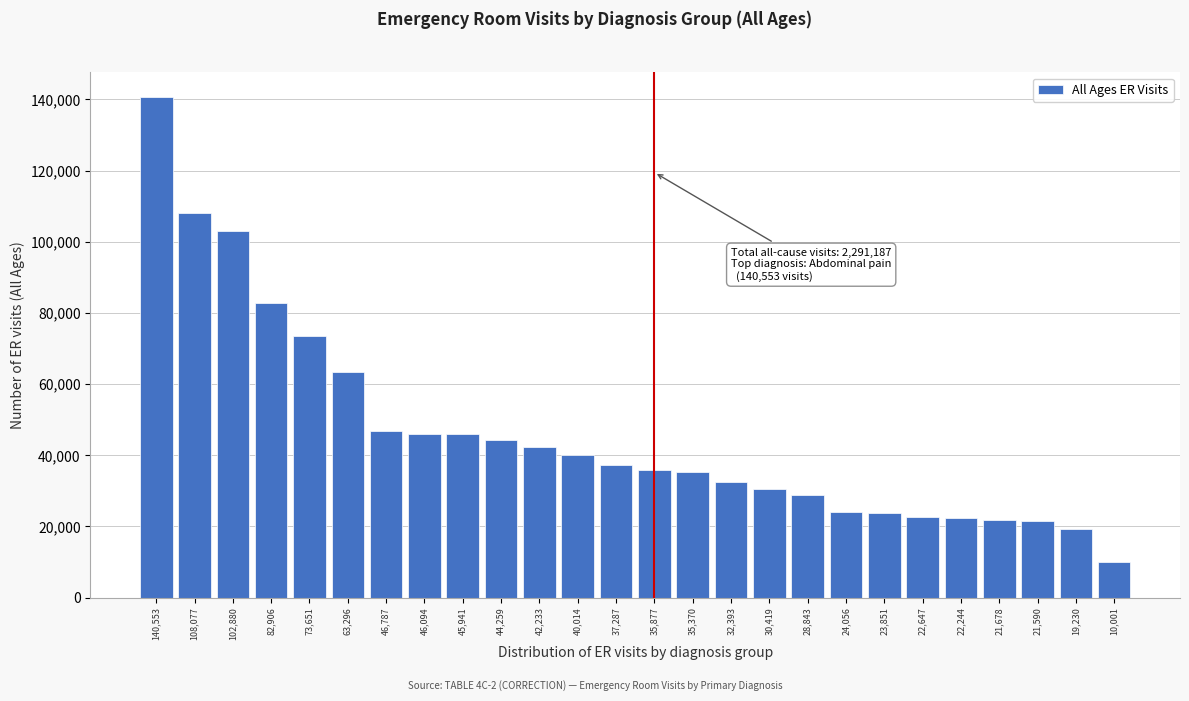

Which label corresponds to the largest value in the chart?

140,553